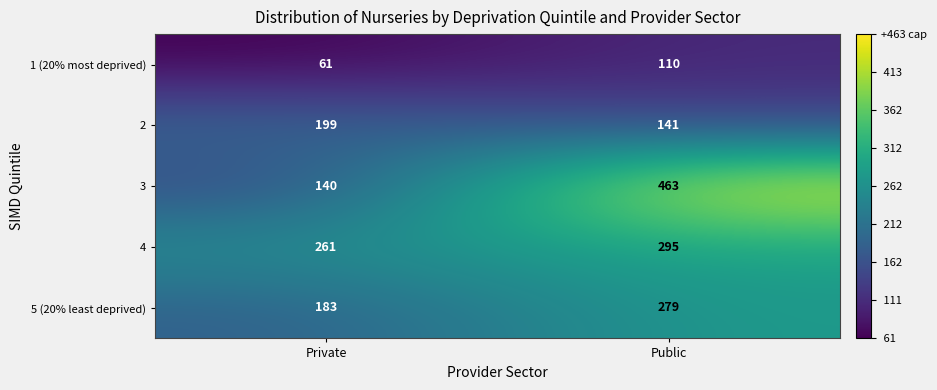

How many data points in 4 are less than 295?

1